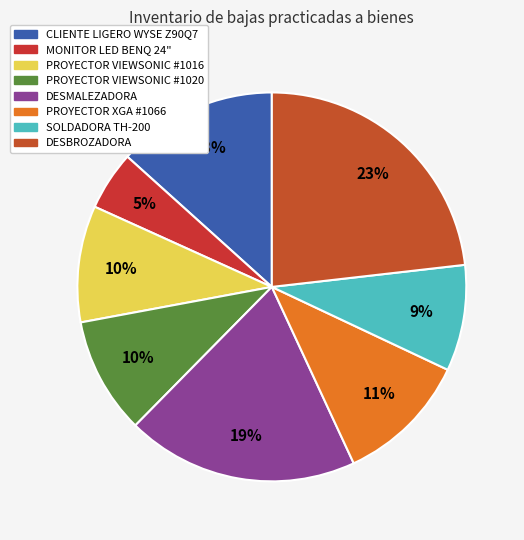

To the nearest percent, what is the average slice percentage?

12%